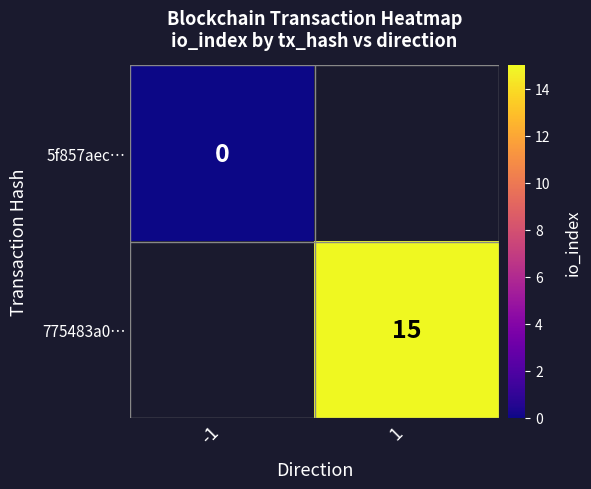

The 775483a0… series shows 15 at 1. True or false?

True